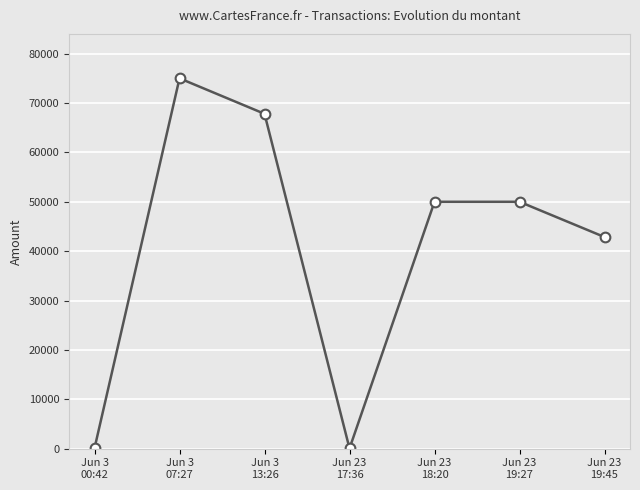

What is the difference between the second highest and second lowest values?

67714